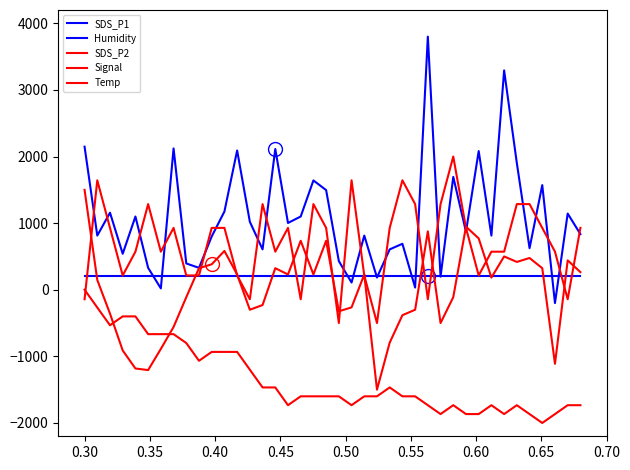

True or false: Signal and SDS_P1 cross at least once.

True